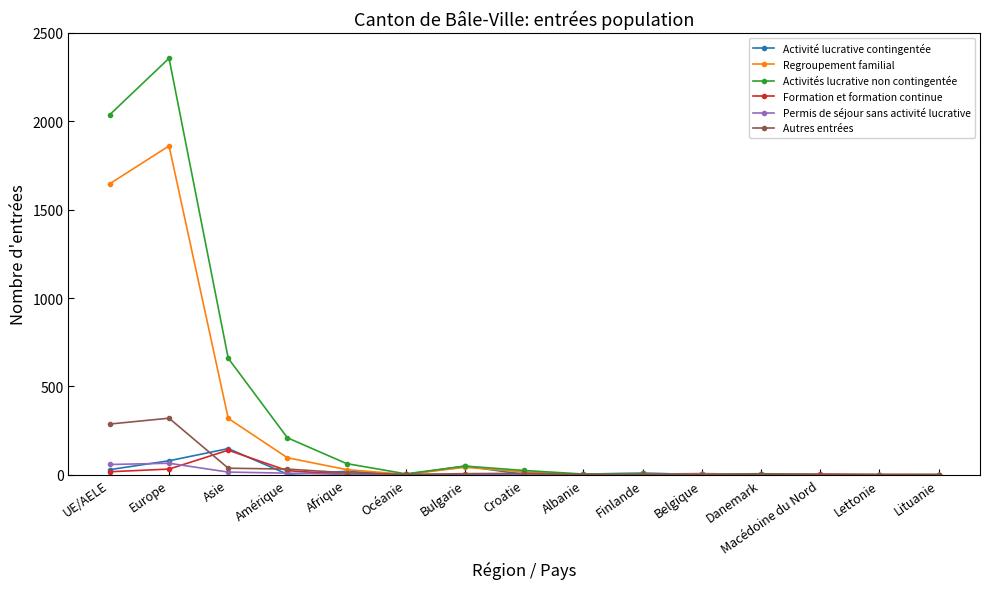

How many lines are shown in the chart?

6